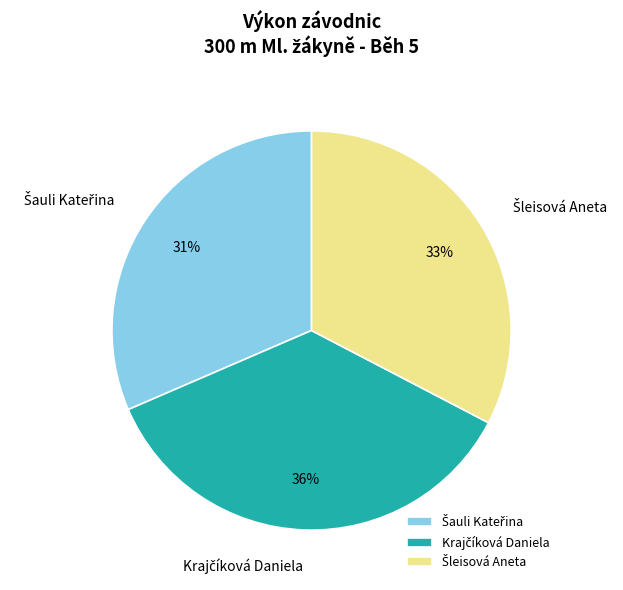

Does any single category account for the majority?

No